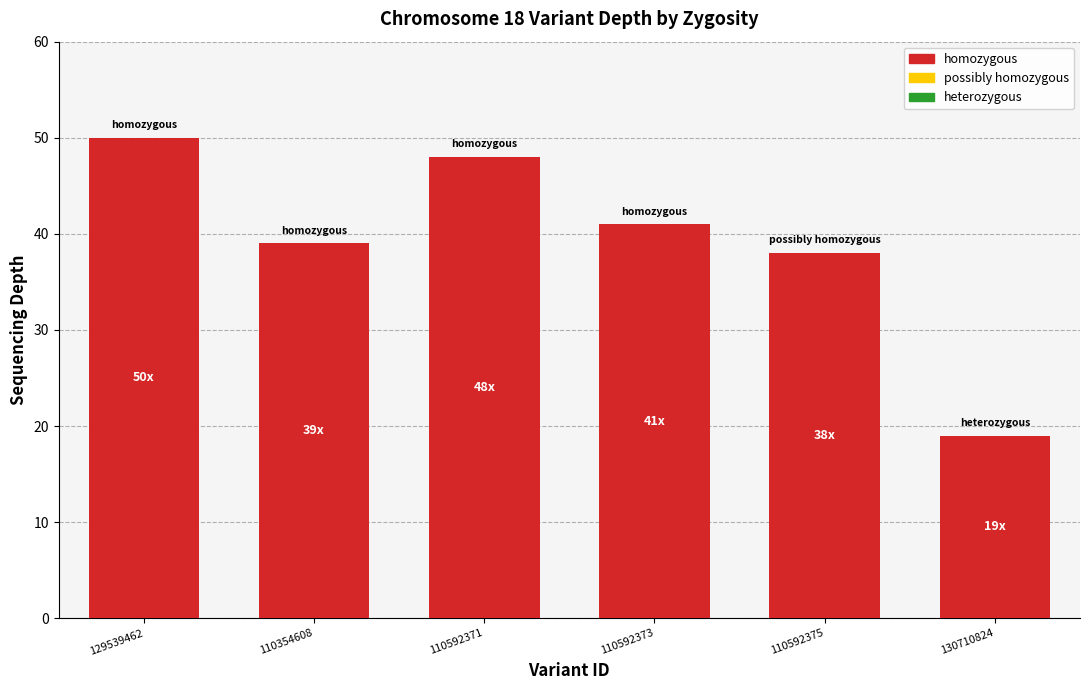

Read the value at 110354608, to the nearest 10.

40